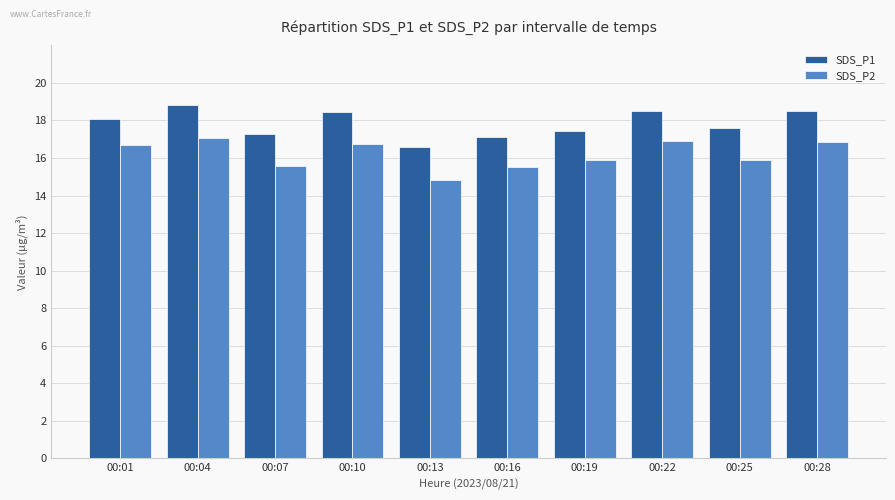

At 00:04, list the series in order from largest to smallest.

SDS_P1, SDS_P2